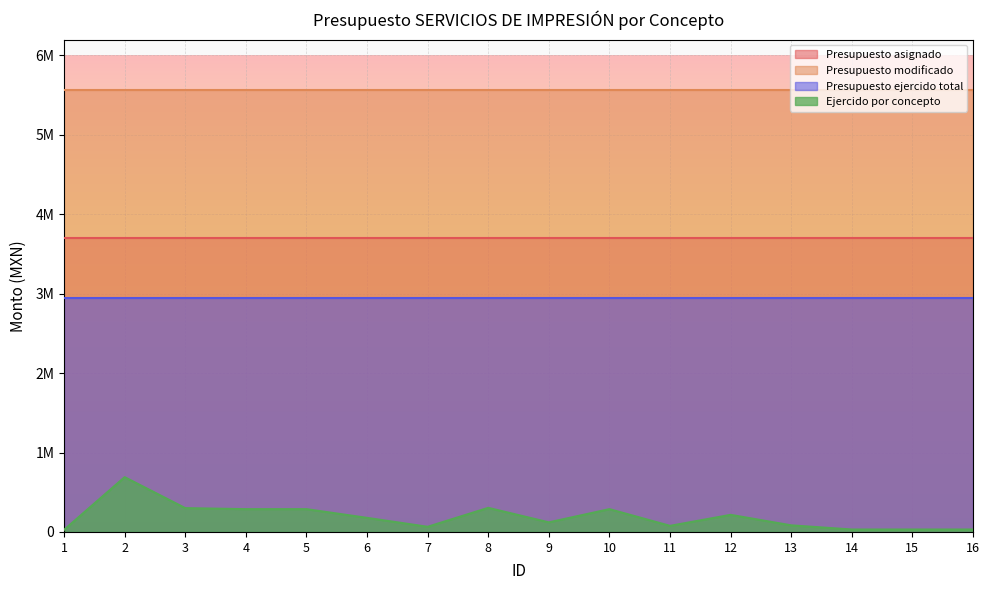

Reading left to right, transcribe all the data shown in this chart.

Presupuesto asignado: 1=3705299.0	2=3705299.0	3=3705299.0	4=3705299.0	5=3705299.0	6=3705299.0	7=3705299.0	8=3705299.0	9=3705299.0	10=3705299.0	11=3705299.0	12=3705299.0	13=3705299.0	14=3705299.0	15=3705299.0	16=3705299.0
Presupuesto modificado: 1=5562500.0	2=5562500.0	3=5562500.0	4=5562500.0	5=5562500.0	6=5562500.0	7=5562500.0	8=5562500.0	9=5562500.0	10=5562500.0	11=5562500.0	12=5562500.0	13=5562500.0	14=5562500.0	15=5562500.0	16=5562500.0
Presupuesto ejercido total: 1=2950489.9	2=2950489.9	3=2950489.9	4=2950489.9	5=2950489.9	6=2950489.9	7=2950489.9	8=2950489.9	9=2950489.9	10=2950489.9	11=2950489.9	12=2950489.9	13=2950489.9	14=2950489.9	15=2950489.9	16=2950489.9
Ejercido por concepto: 1=26664.0	2=689867.2	3=300000.0	4=287100.0	5=287100.0	6=177340.8	7=64960.0	8=303519.8	9=120785.0	10=287100.0	11=76705.0	12=215325.0	13=83230.0	14=30793.1	15=30793.1	16=30793.1